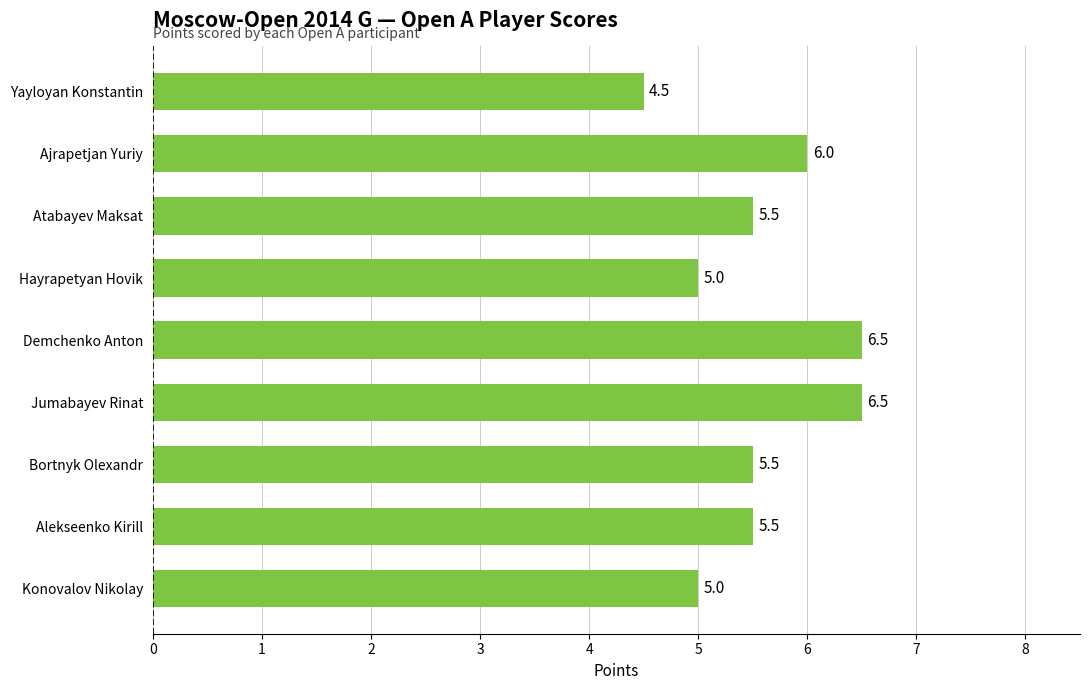

How many series are shown in this chart?

1